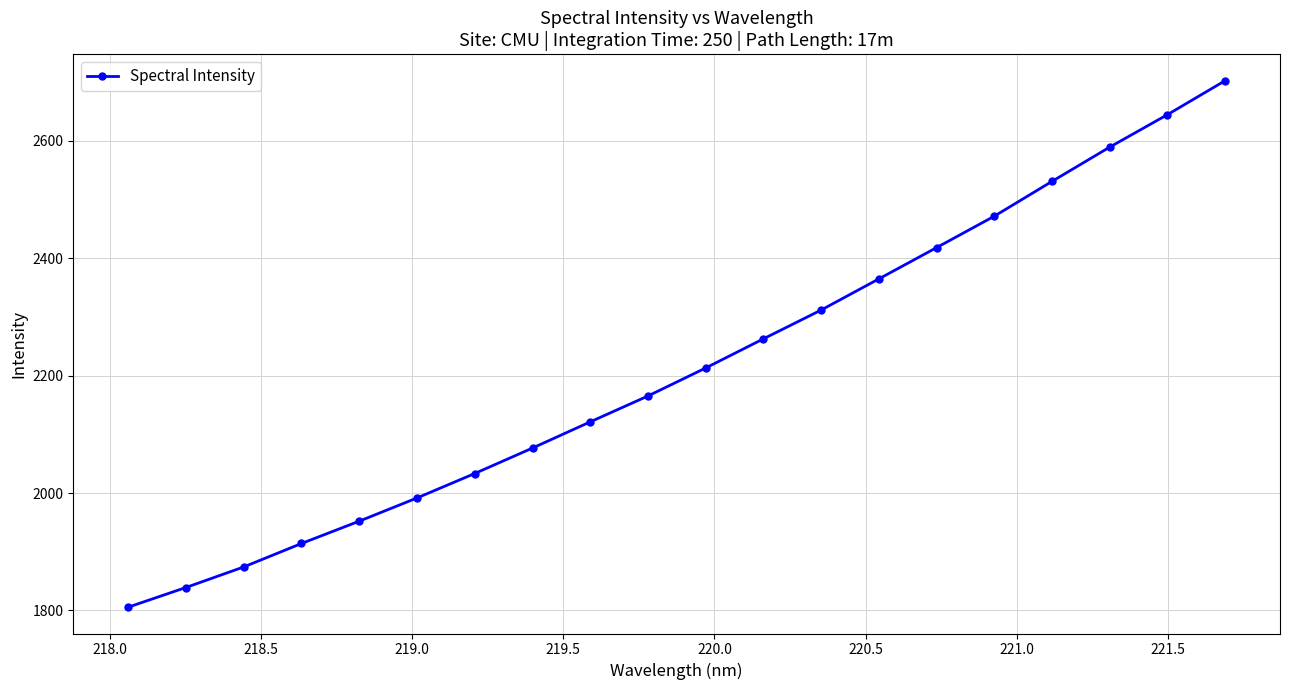

What is the value of the 13th point from the left?

2311.9